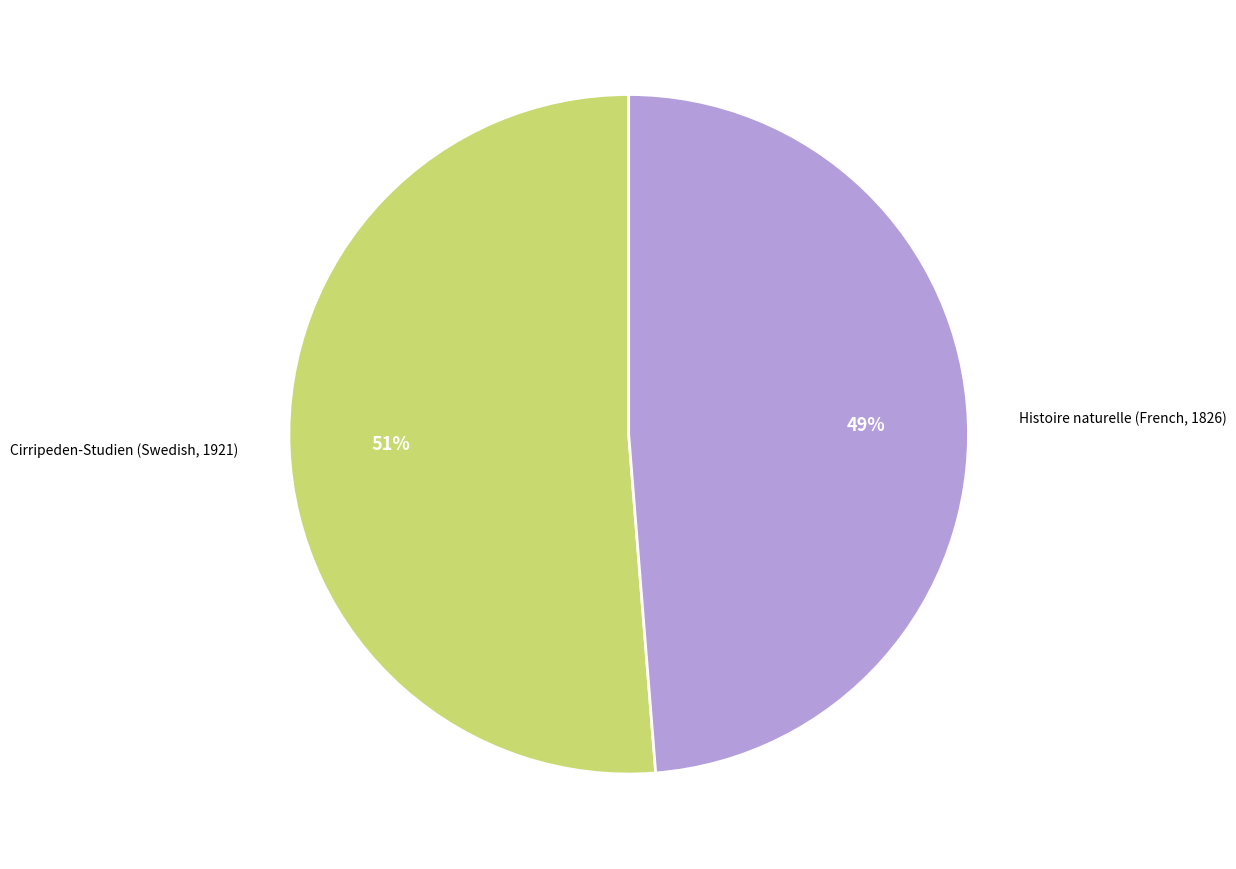

To the nearest percent, what portion does Histoire naturelle (French, 1826) represent?

49%